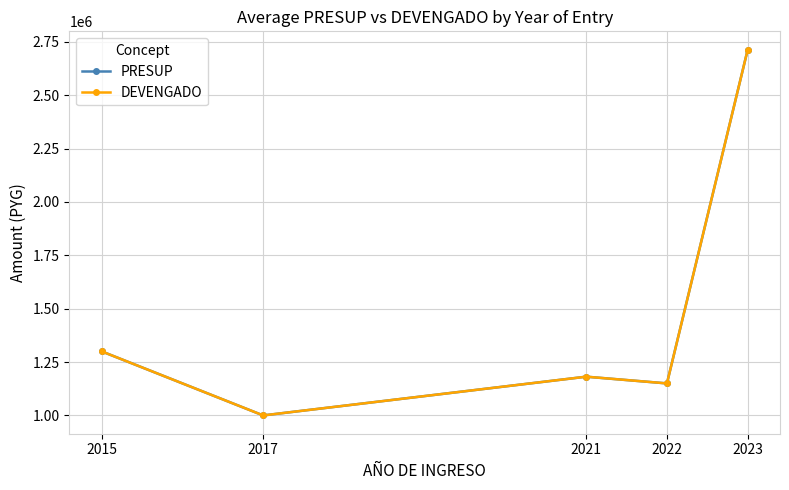

Which series changed the most between 2017 and 2021?

PRESUP